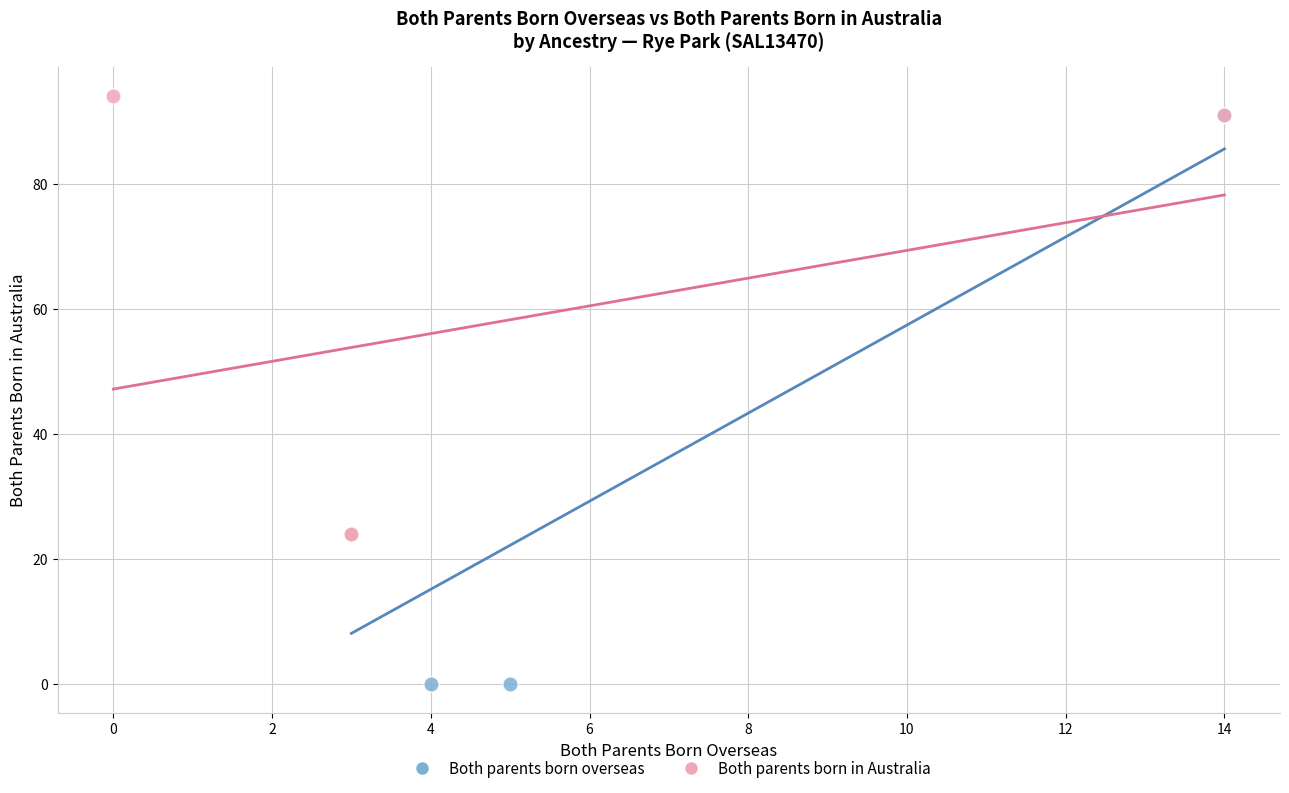

Which series reaches the minimum Y coordinate?

Both parents born overseas